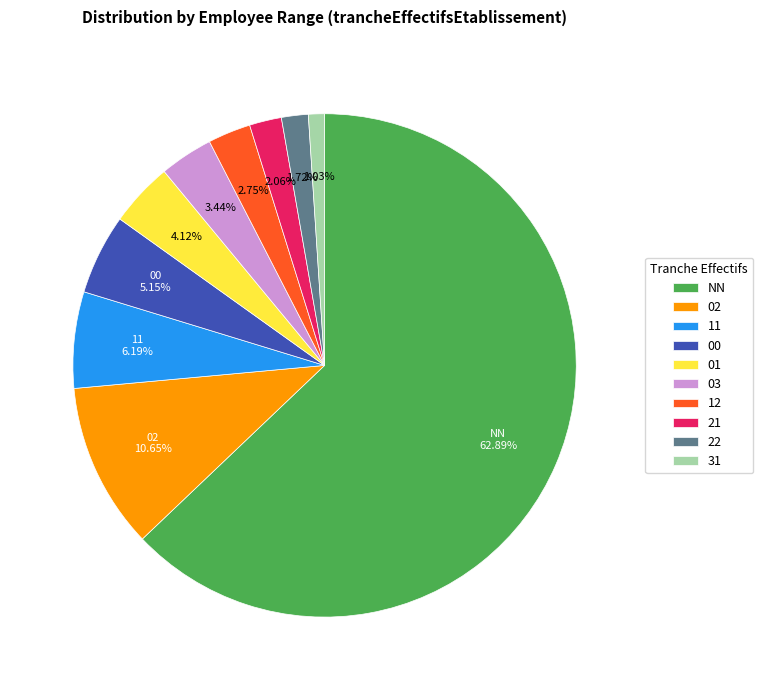

Which category has the smallest portion of the pie?

31